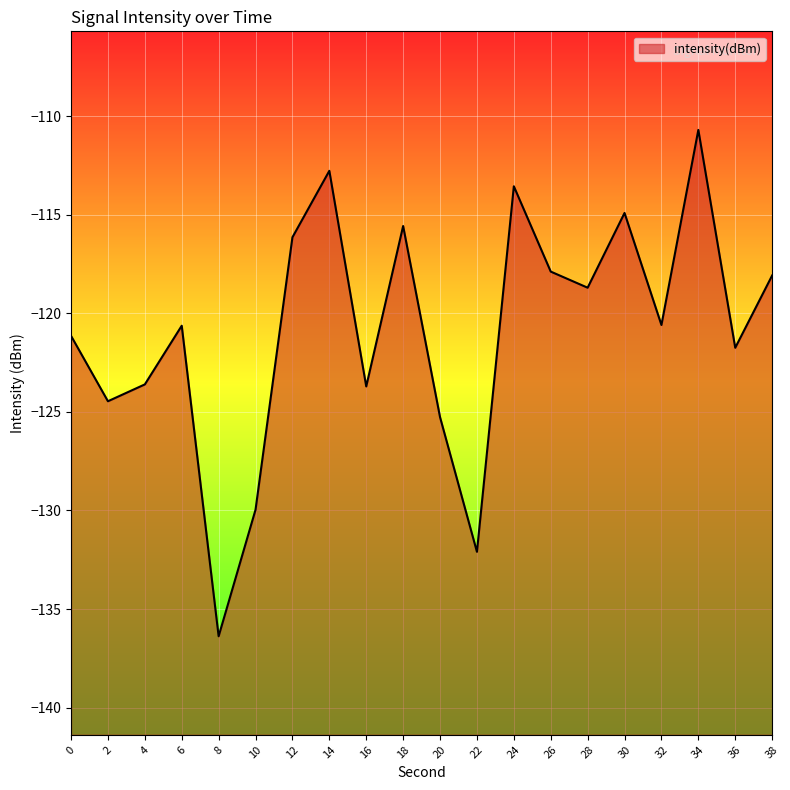

List the labels in order of value, largest first.

34, 14, 24, 30, 18, 12, 26, 38, 28, 32, 6, 0, 36, 4, 16, 2, 20, 10, 22, 8